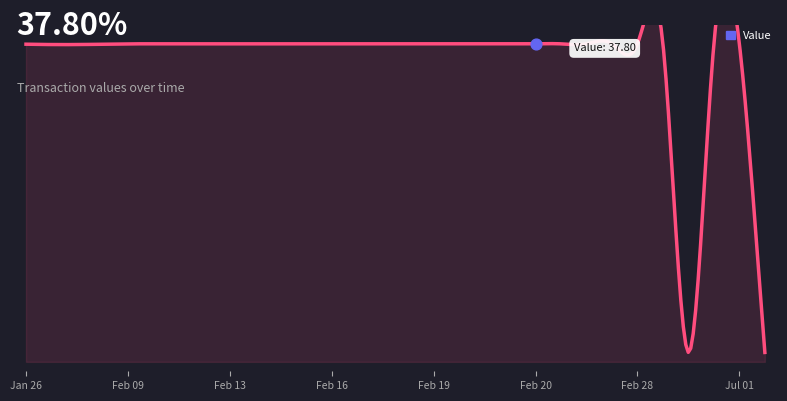

Approximately how many times larger is the value at 1582075704 compared to 1582058383?

1.0